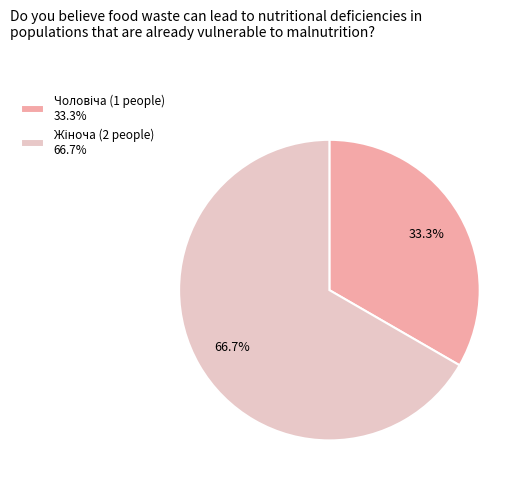

Does any single category account for the majority?

Yes